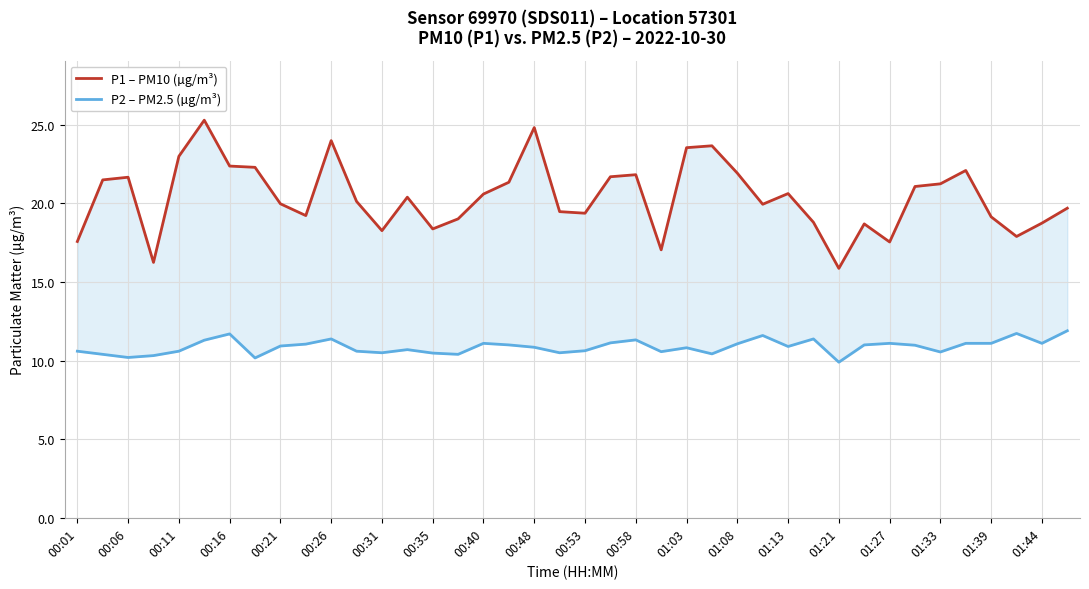

Count the number of data series in this chart.

2